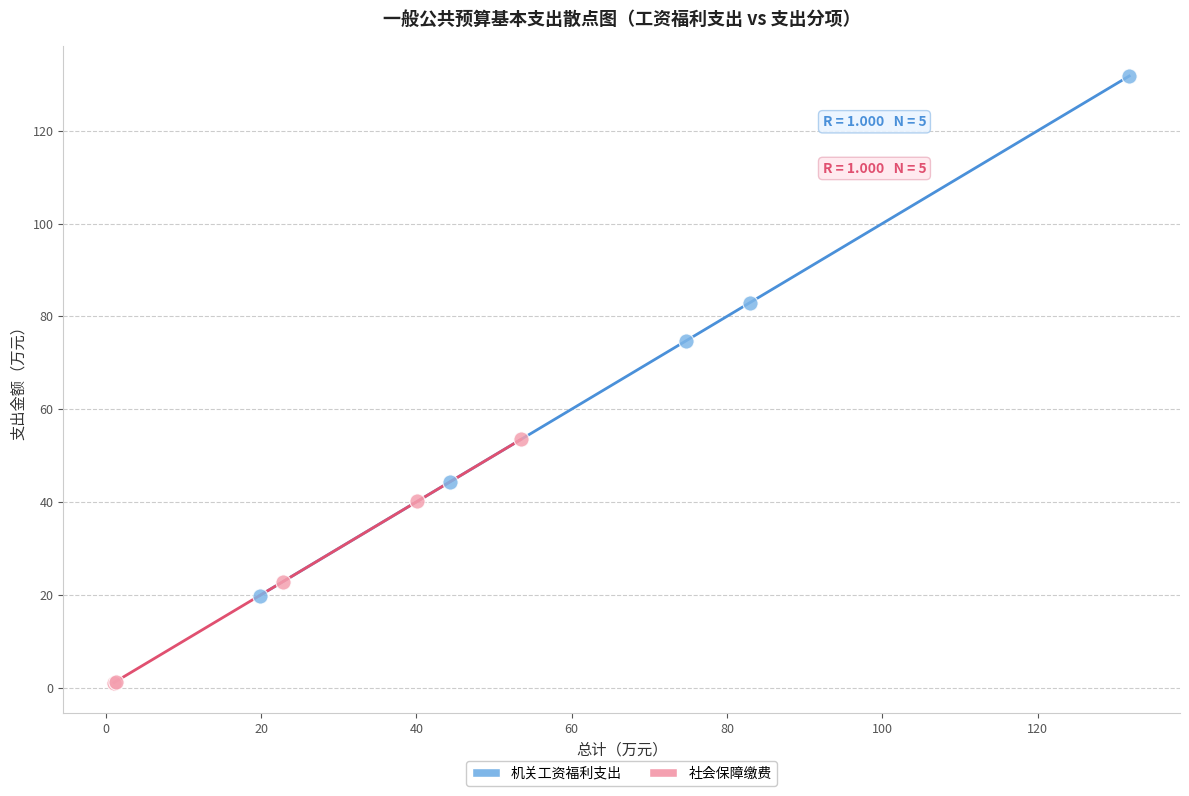

Which series has the largest Y range (max minus min)?

机关工资福利支出